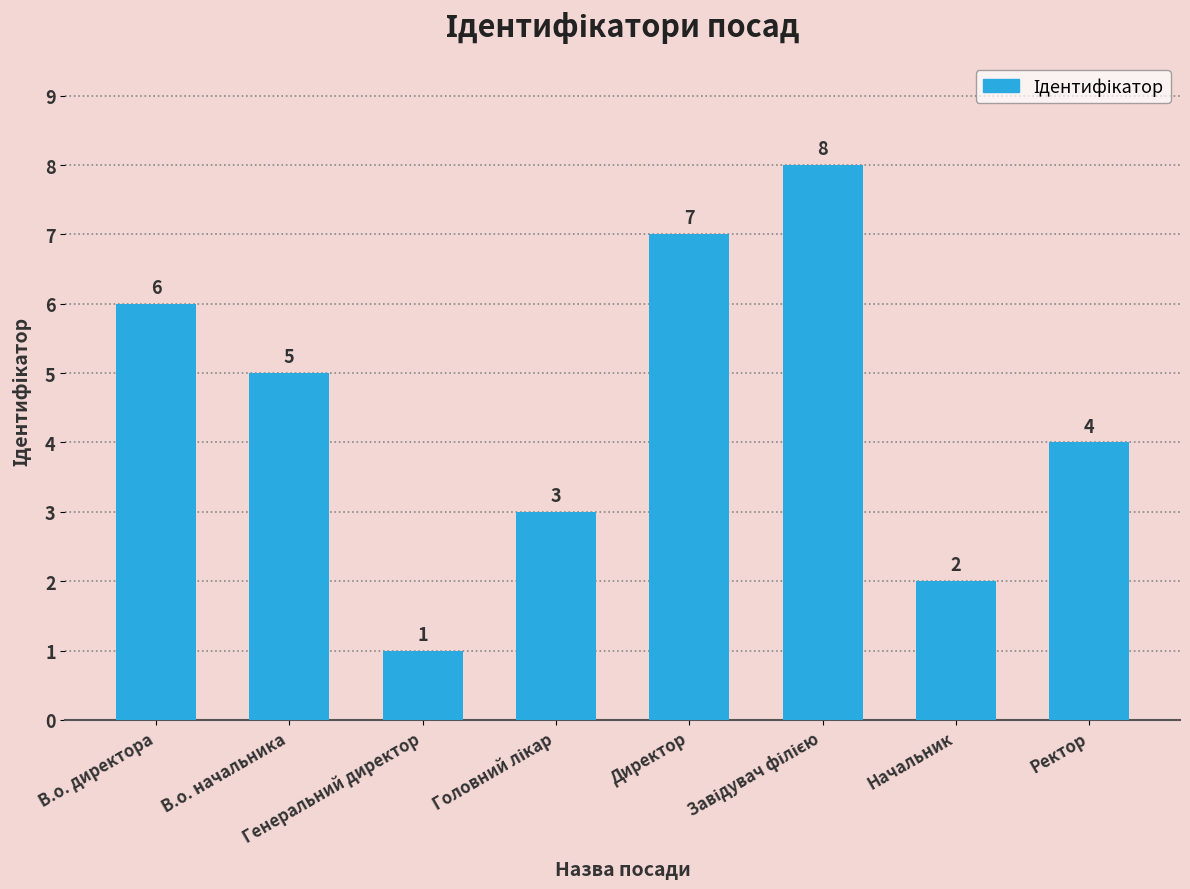

What is the value of the 4th bar from the left?

3